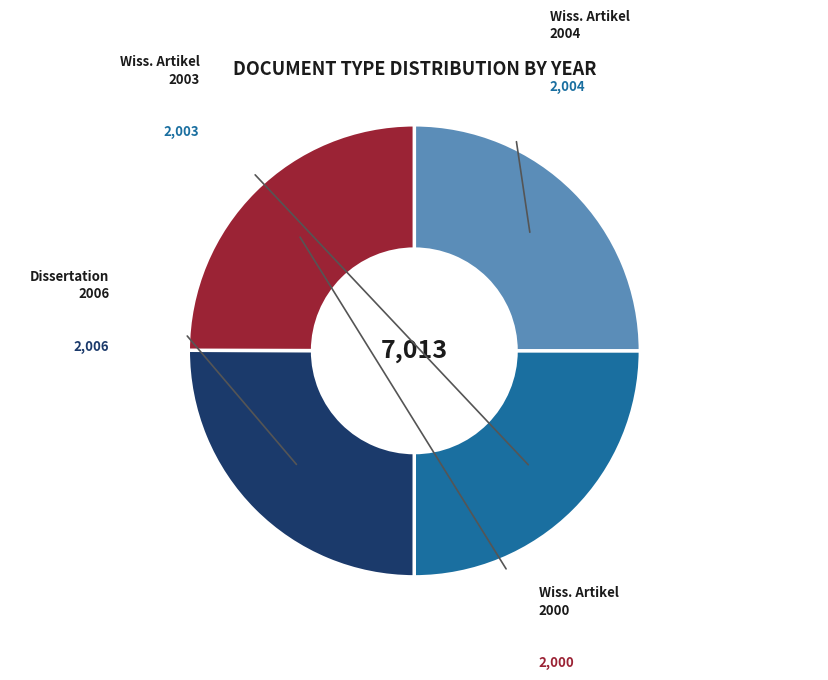

Is there a majority slice in this chart?

No